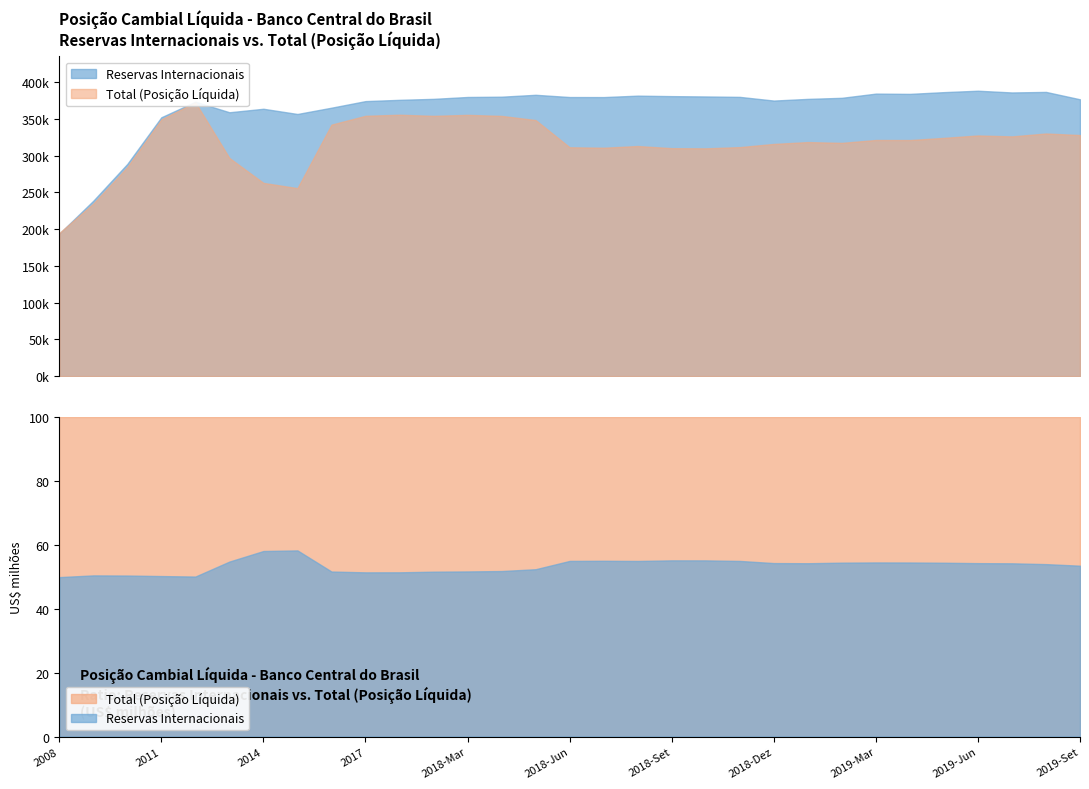

At which label does Reservas Internacionais first exceed 378447?

2018-Mar